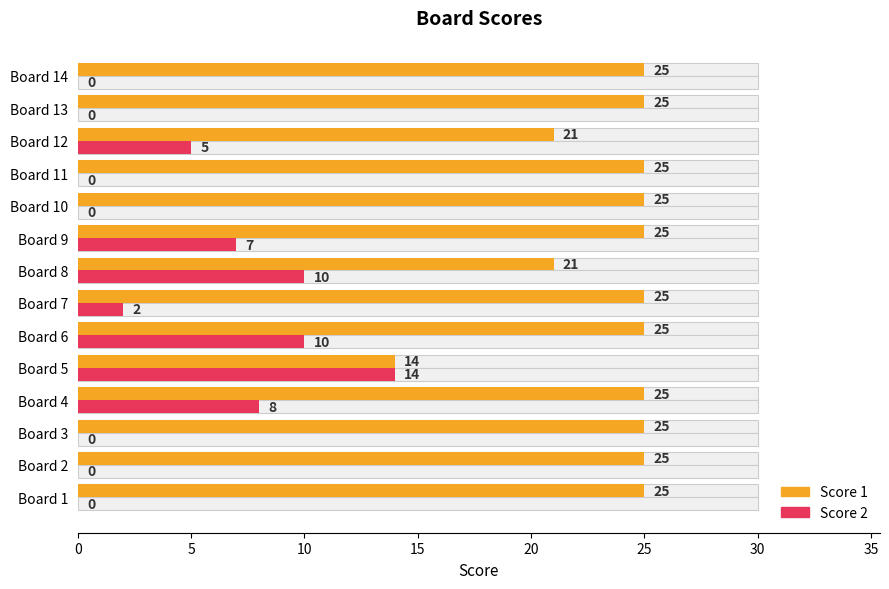

How many positive values does the Score 2 series have?

7